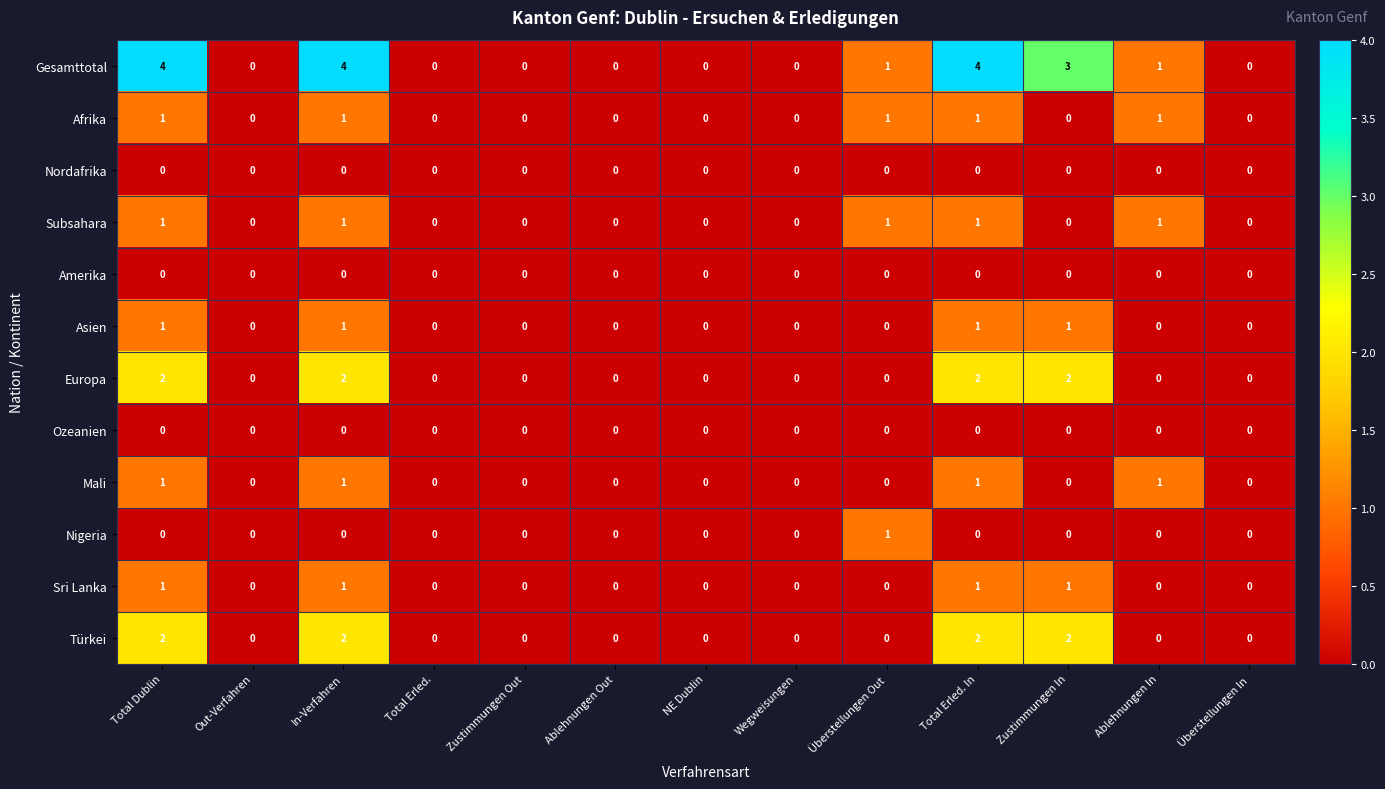

Between Total Dublin and Zustimmungen Out, which series saw the biggest shift?

Gesamttotal